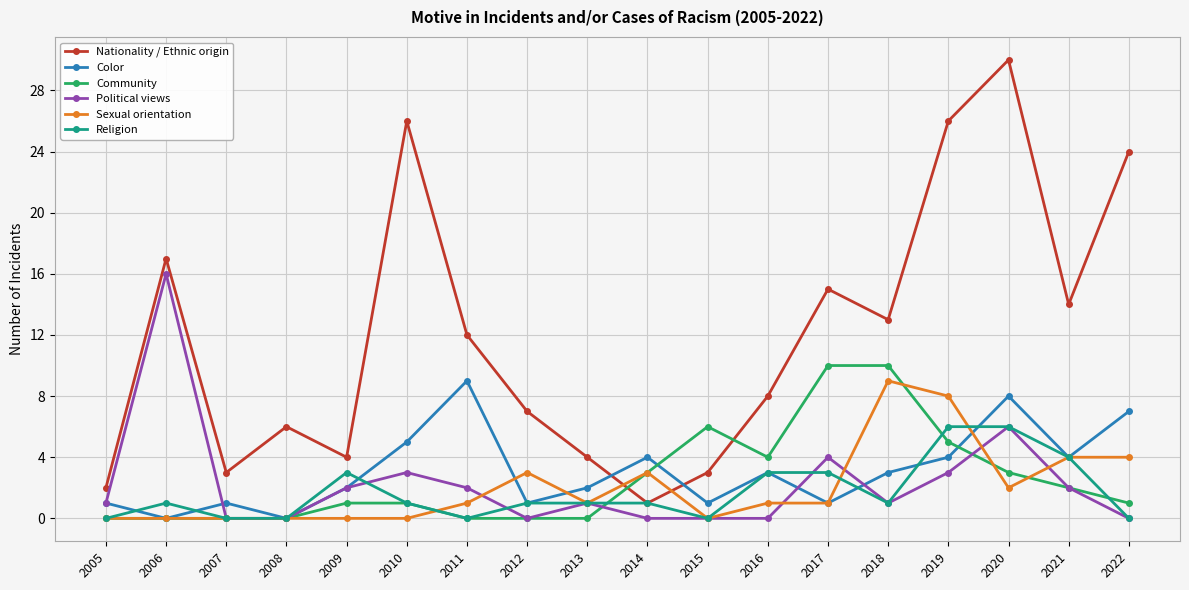

True or false: Religion has a value of 1 at 2021.

False